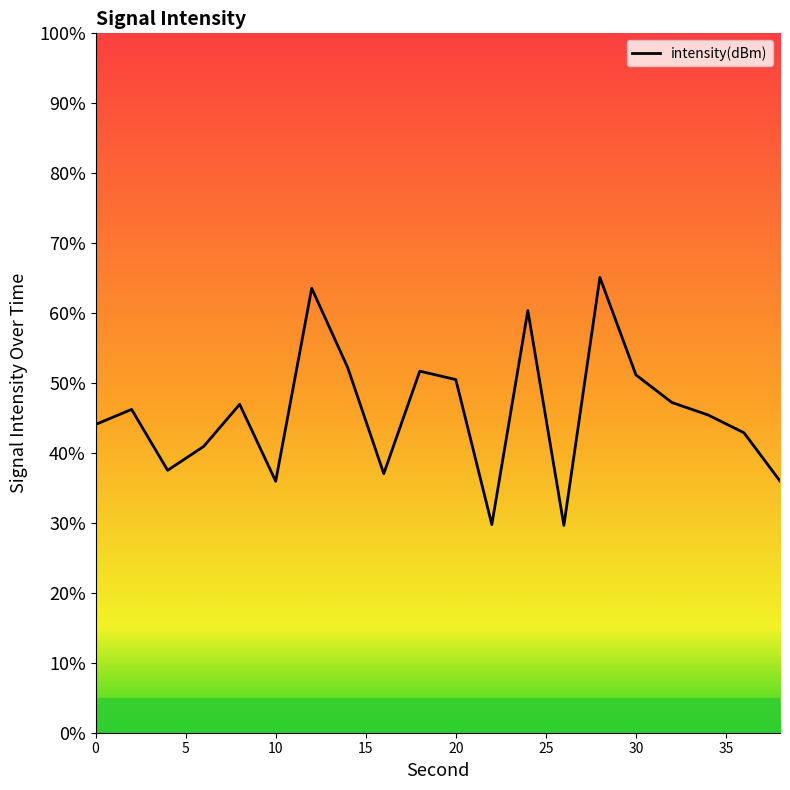

How many interior local peaks (higher than both neighbors) does the data have?

6